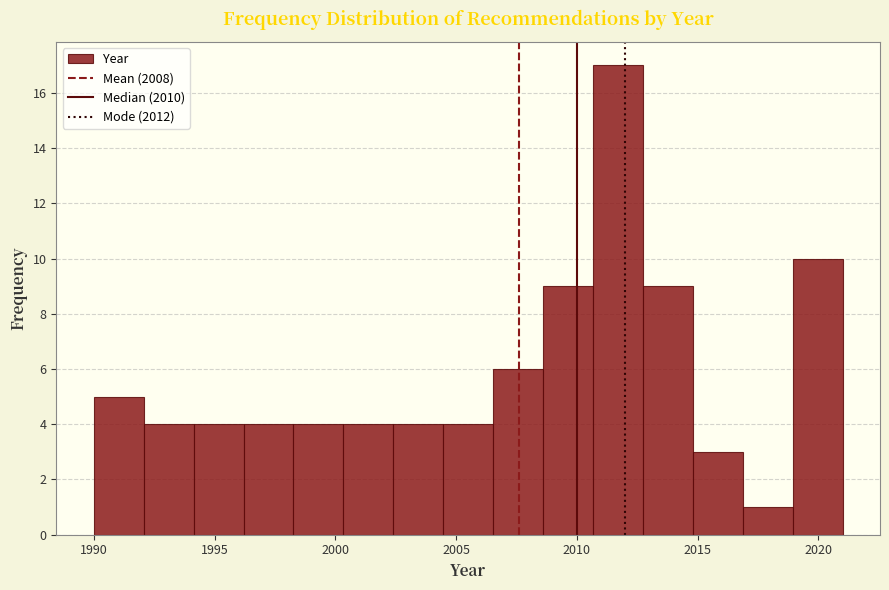

Reading left to right, transcribe this chart: for each bar, give the range it covers on the x-axis and its height. Neither the bar edges nor the heights are printed on the chart, so give them approximately, as read against the axes.

1990.0 to 1992.0: 5
1992.0 to 1994.0: 4
1994.0 to 1996.0: 4
1996.0 to 1998.5: 4
1998.5 to 2000.5: 4
2000.5 to 2002.5: 4
2002.5 to 2004.5: 4
2004.5 to 2006.5: 4
2006.5 to 2008.5: 6
2008.5 to 2010.5: 9
2010.5 to 2012.5: 17
2012.5 to 2015.0: 9
2015.0 to 2017.0: 3
2017.0 to 2019.0: 1
2019.0 to 2021.0: 10